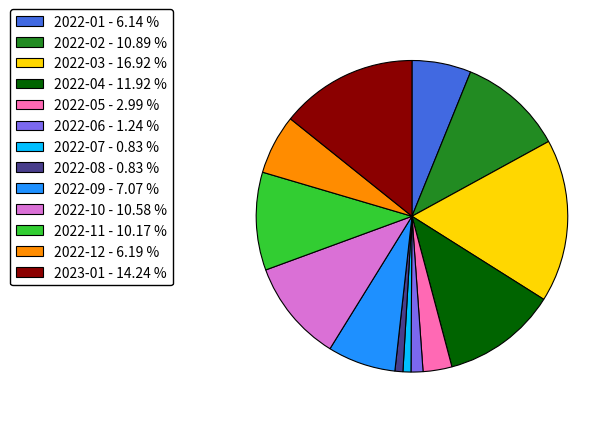

Is there a majority slice in this chart?

No